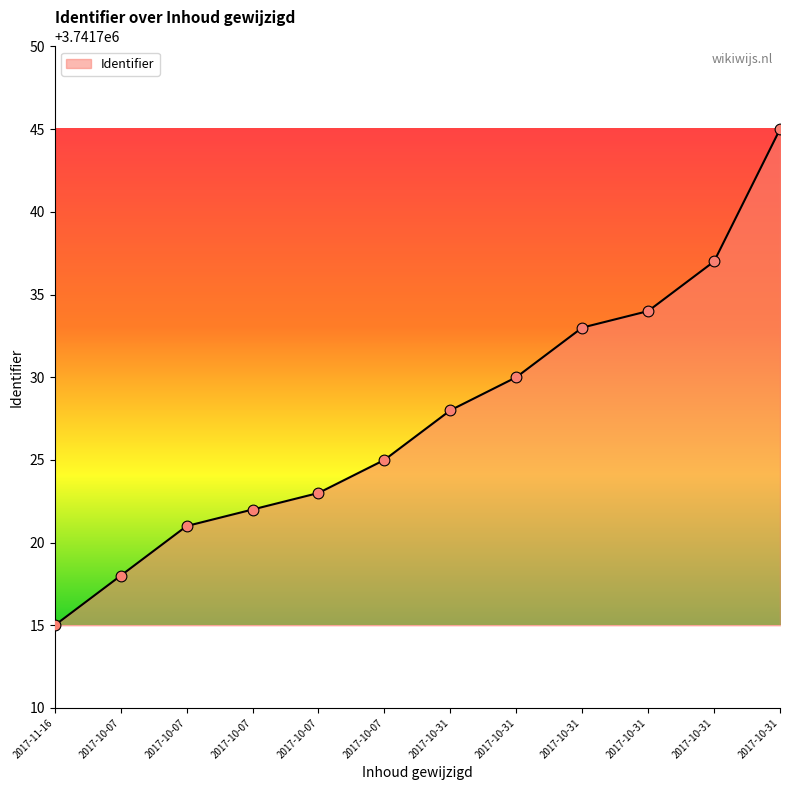

Which has a higher value, 2017-10-31 or 2017-10-31?

2017-10-31